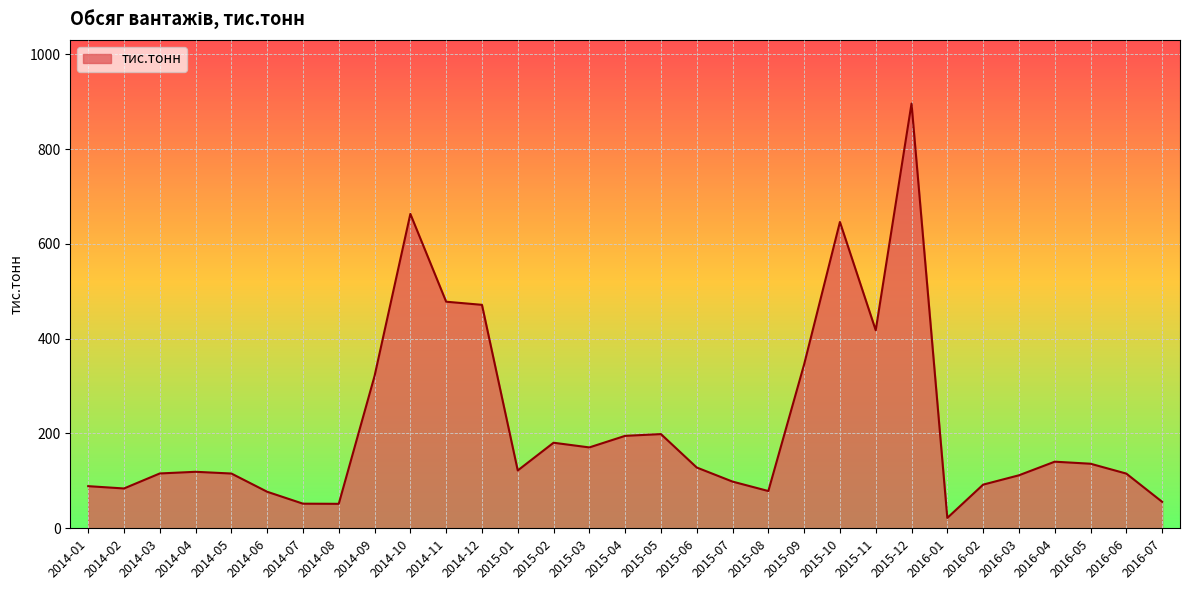

The value at 2015-04 is 53.3. True or false?

False